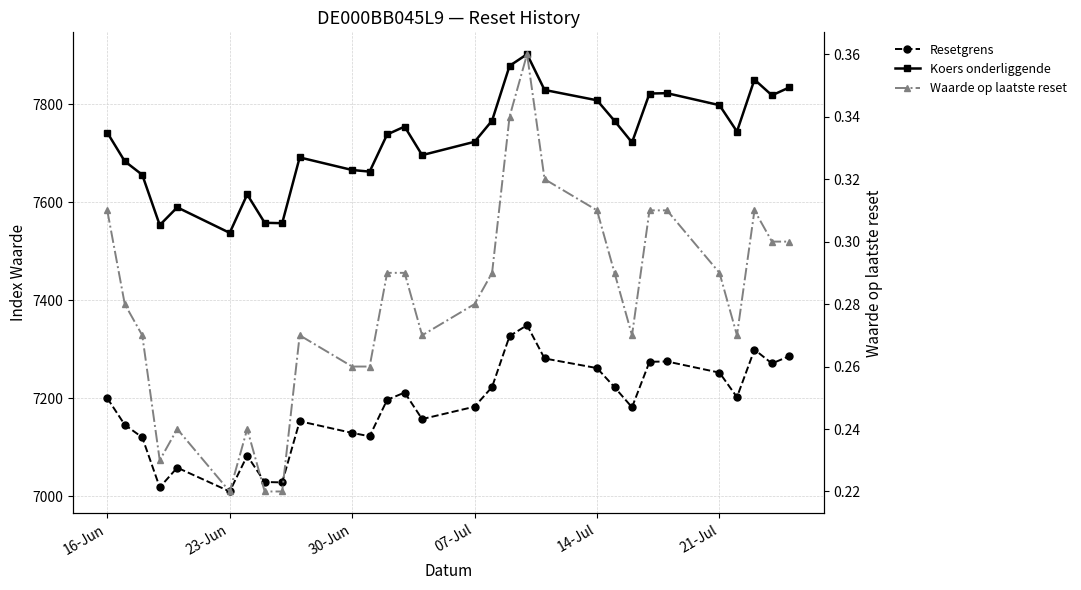

How many distinct data groups are displayed?

3